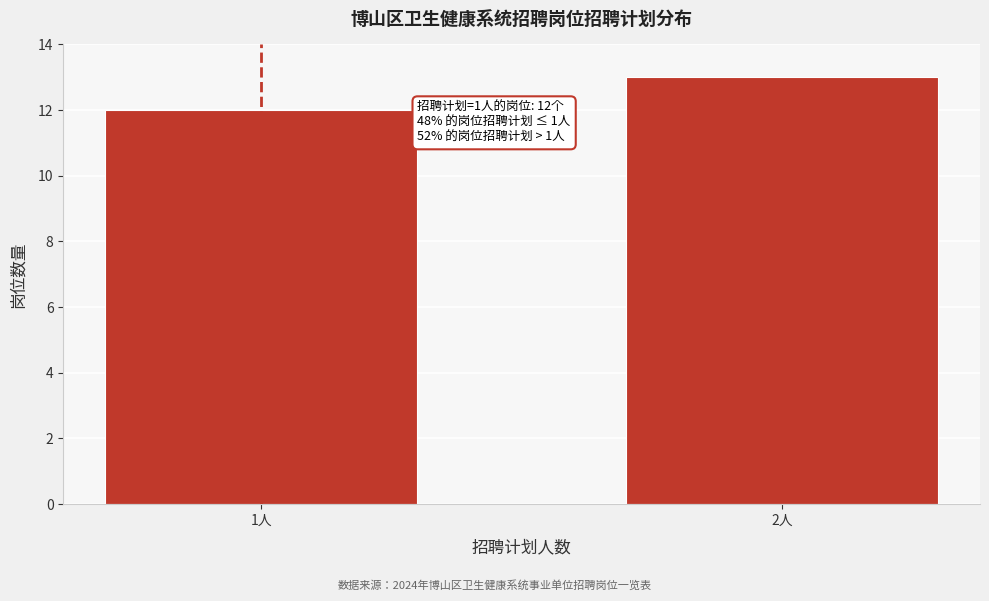

Reading left to right, what are all the values shown in this chart?

1人=12	2人=13